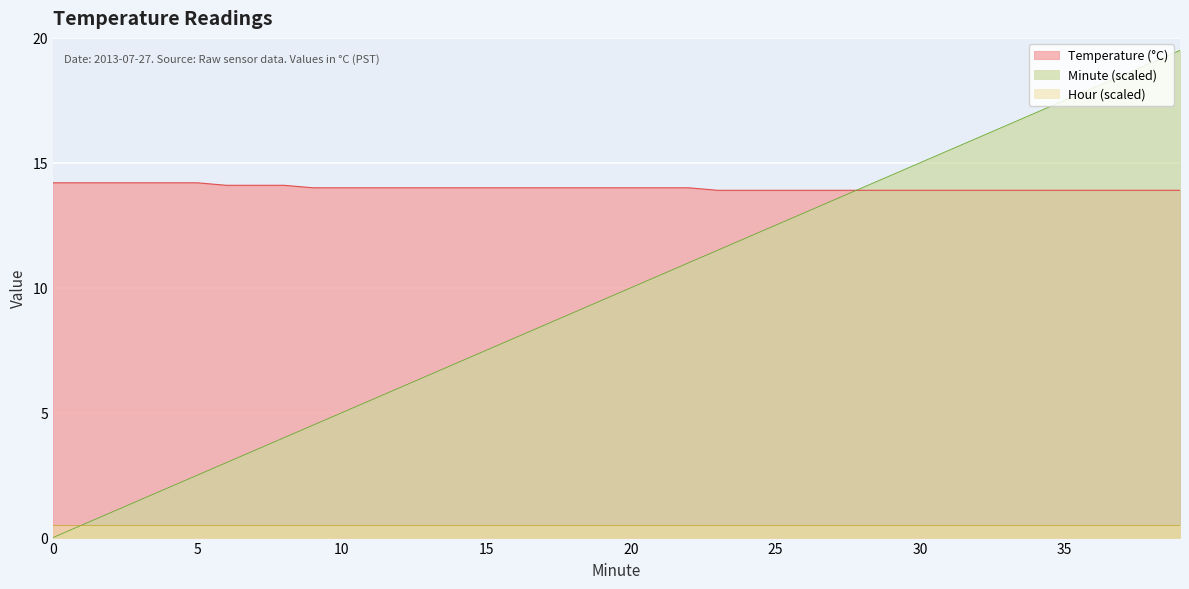

Which has a higher value, 20 or 10?

20